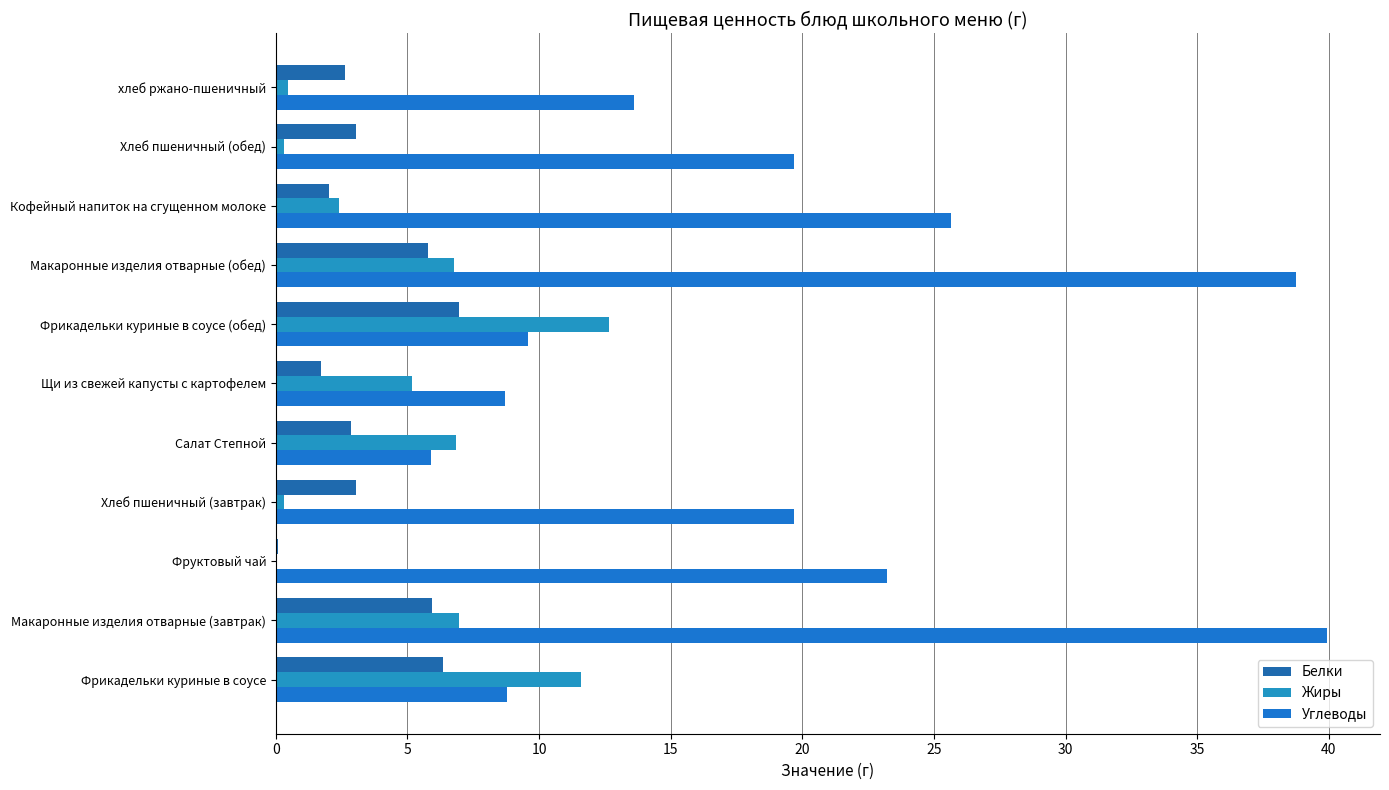

How many distinct data groups are displayed?

3